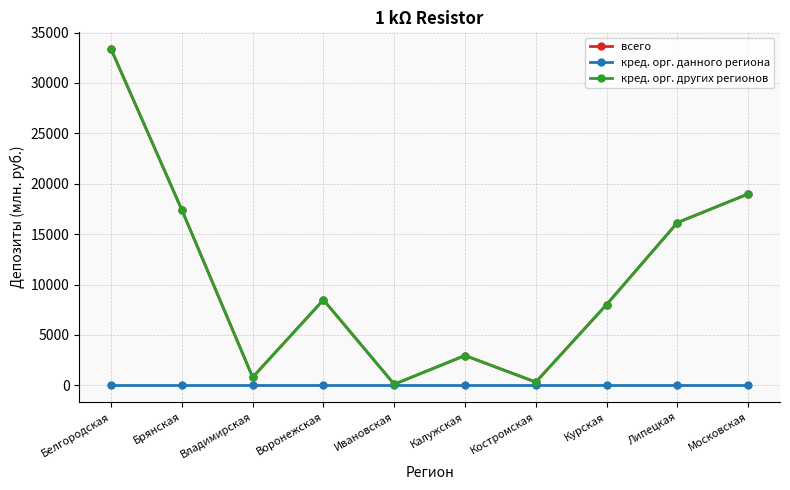

True or false: кред. орг. данного региона and кред. орг. других регионов intersect in this chart.

False